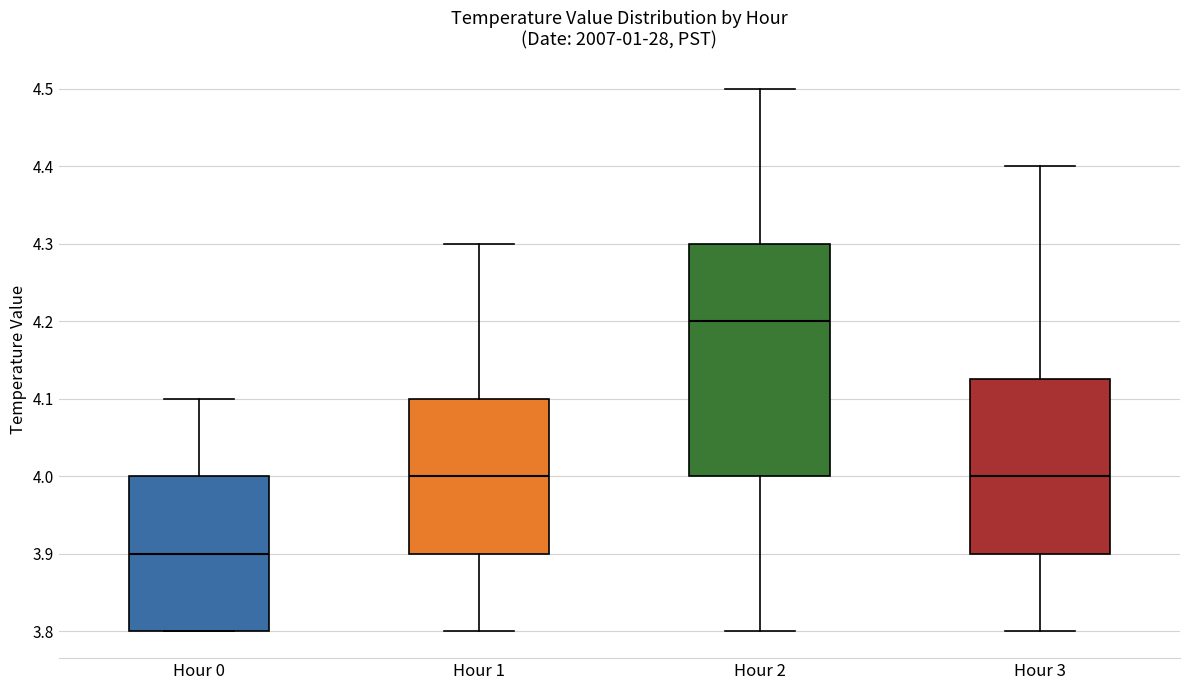

Reading left to right, transcribe this box plot: for each box, give where its median line is, the range the box spans, and where its two whiskers end, as read against the y-axis. The values are not printed on the chart, so give them approximately, as read against the axis.

Hour 0: median 3.90, box 3.80 to 4.00, whiskers 3.80 to 4.10
Hour 1: median 4.00, box 3.90 to 4.10, whiskers 3.80 to 4.30
Hour 2: median 4.20, box 4.00 to 4.30, whiskers 3.80 to 4.50
Hour 3: median 4.00, box 3.90 to 4.13, whiskers 3.80 to 4.40